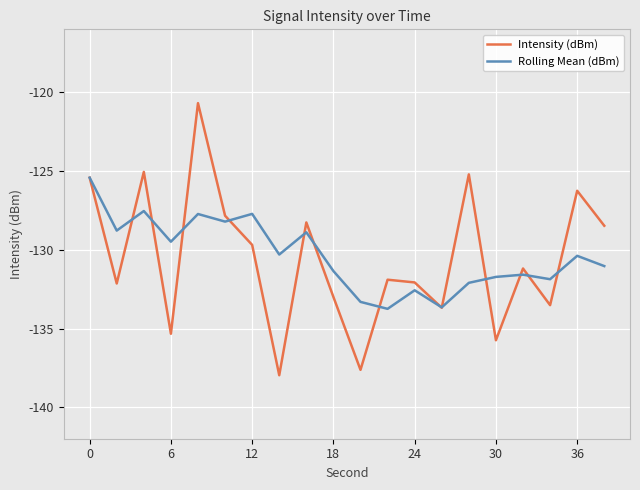

Which series has the largest range (max minus min)?

Intensity (dBm)